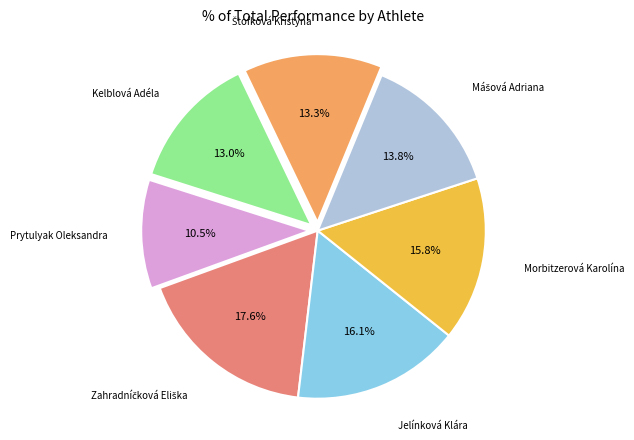

Does any single category account for the majority?

No